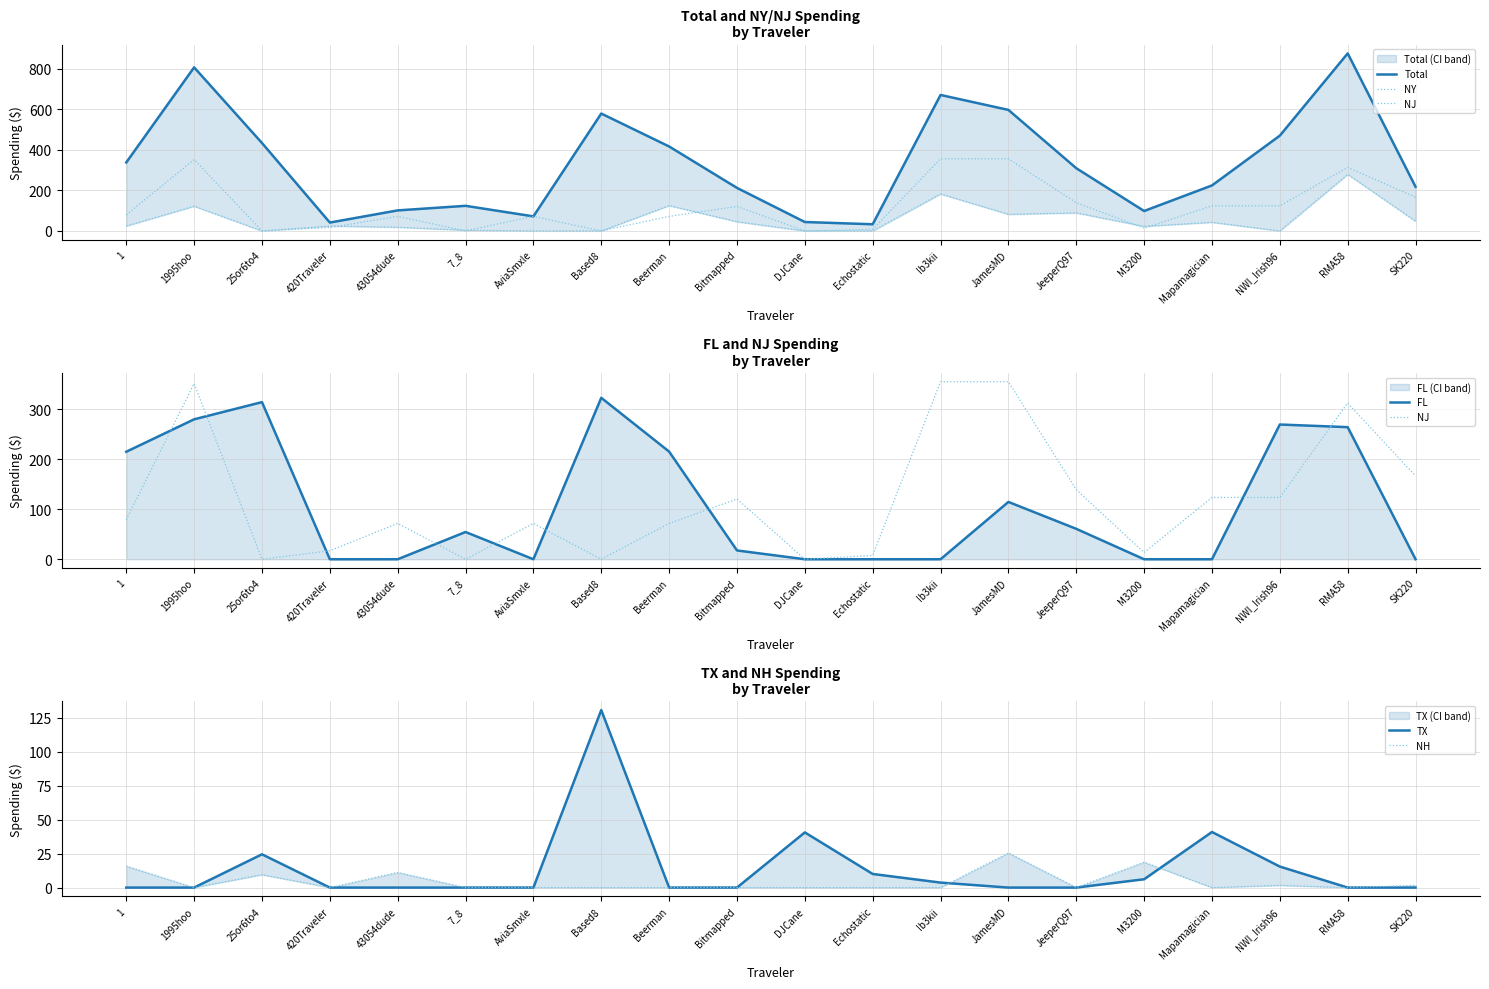

Which series has the largest total across all categories?

Total